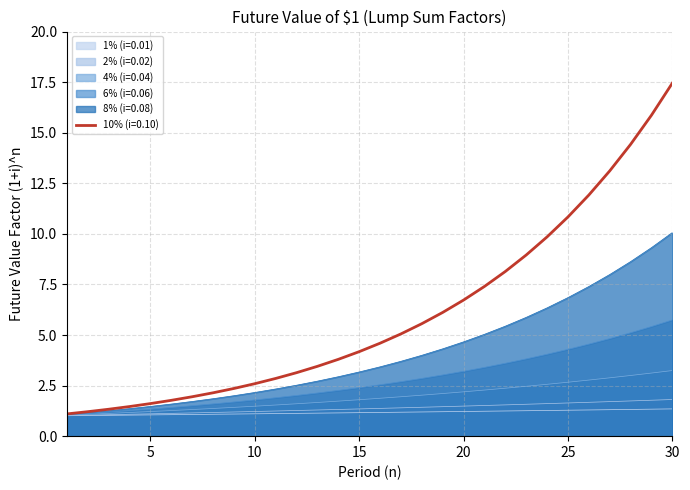

Between 29 and 28, which is larger?

29